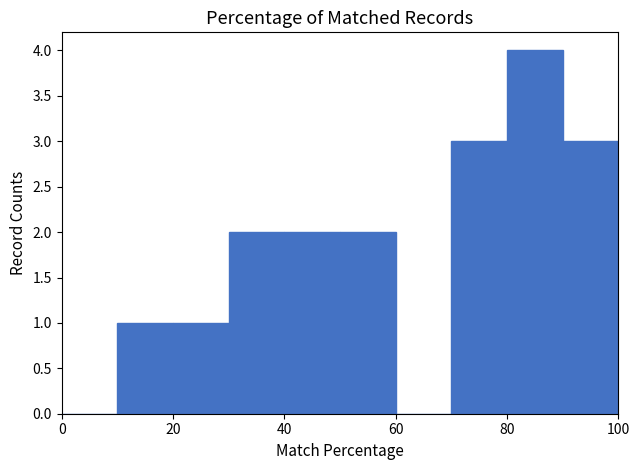

What is the height of the bar covering 90 to 100 on the x-axis? The values are not printed on the chart, so give them approximately, as read against the axis.

3